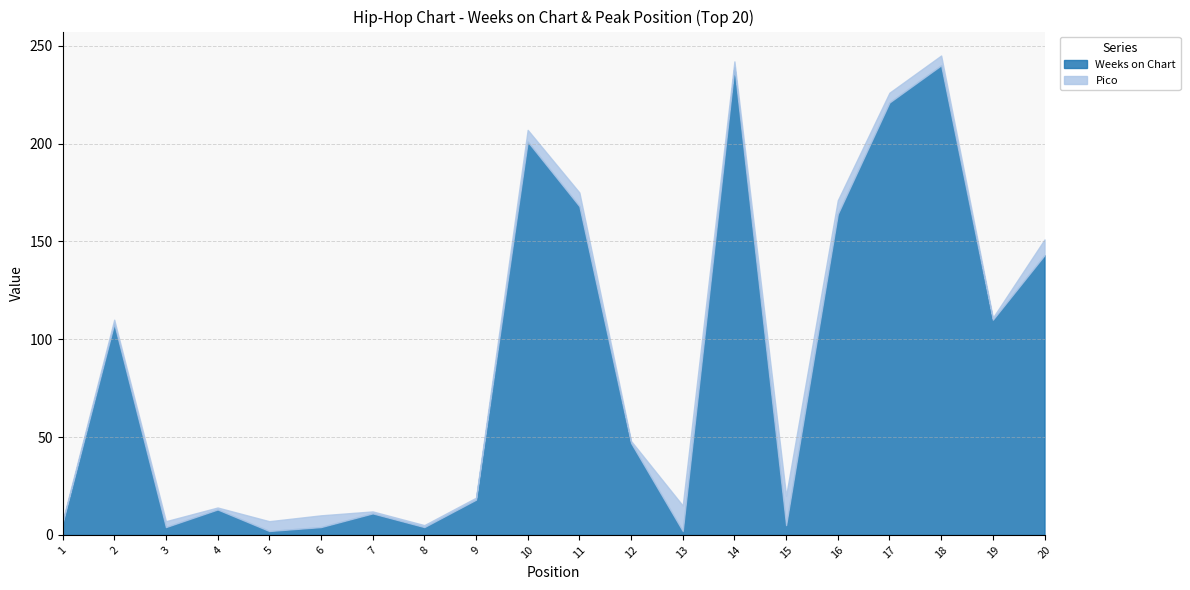

How many data points does each series have?

20